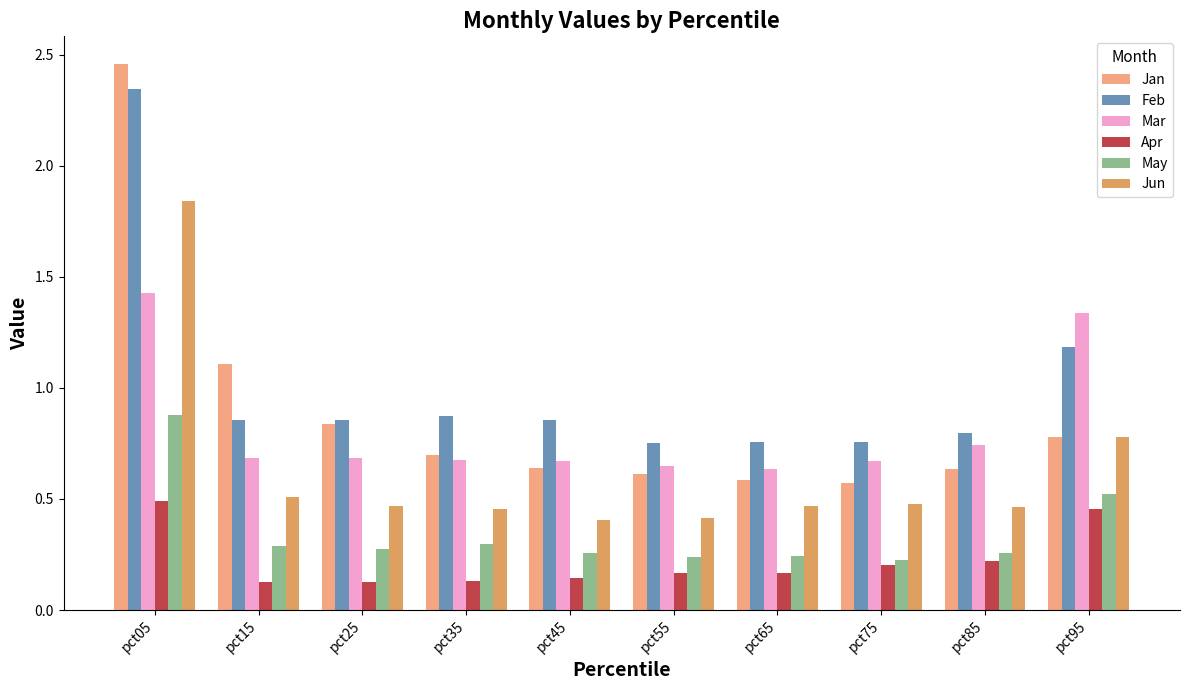

At which label is Mar closest to 1?

pct85